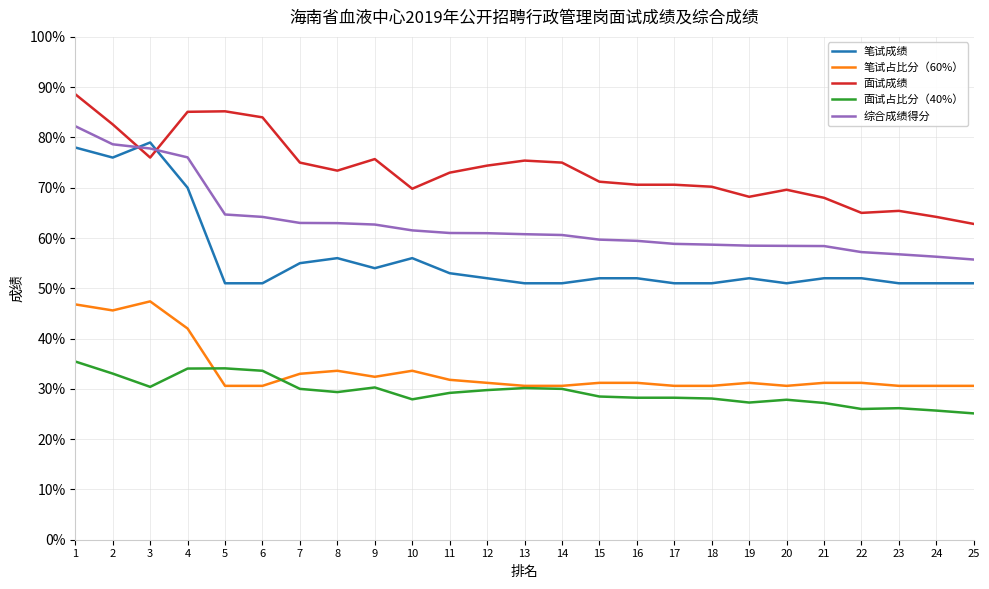

At 23, list the series in order from largest to smallest.

面试成绩, 综合成绩得分, 笔试成绩, 笔试占比分（60%）, 面试占比分（40%）